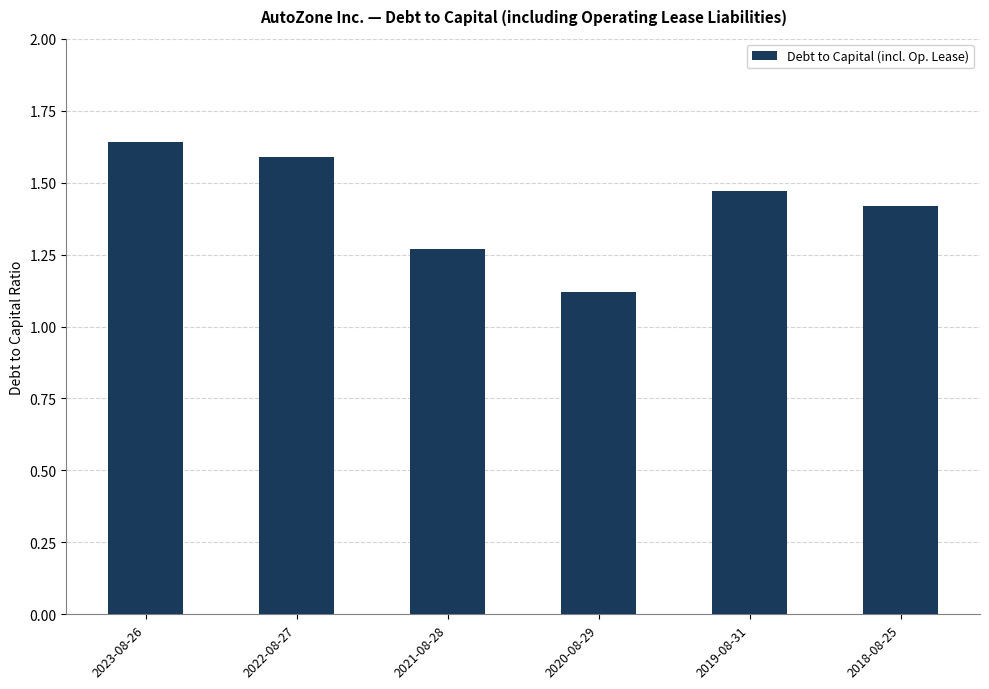

Does the chart contain any negative values?

No